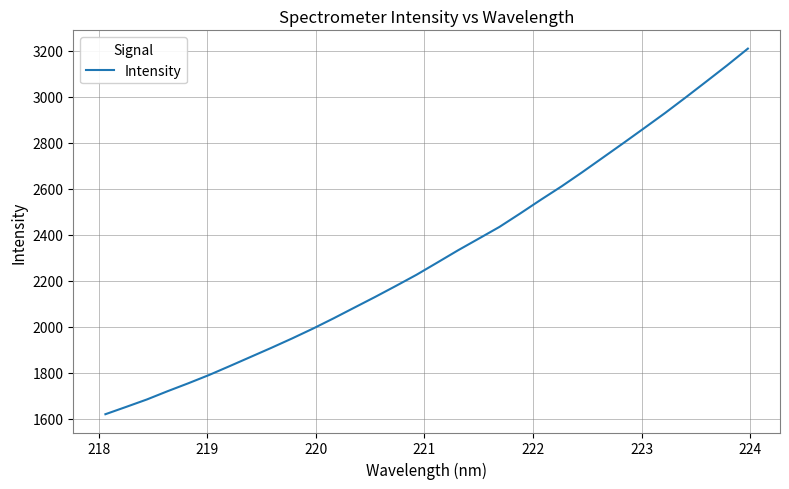

What is the maximum value shown in the chart?

3210.2